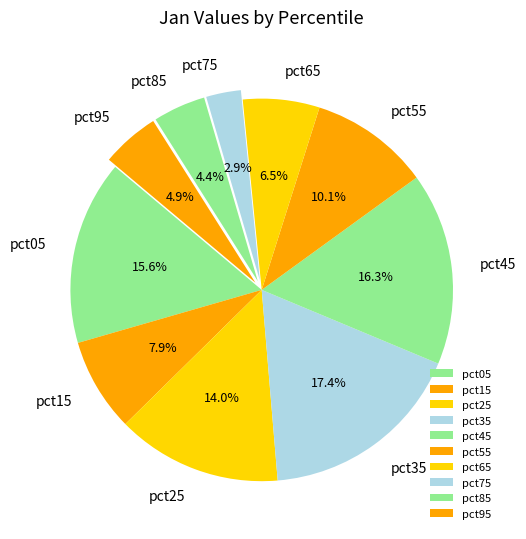

What is the smallest slice in the pie chart?

pct75